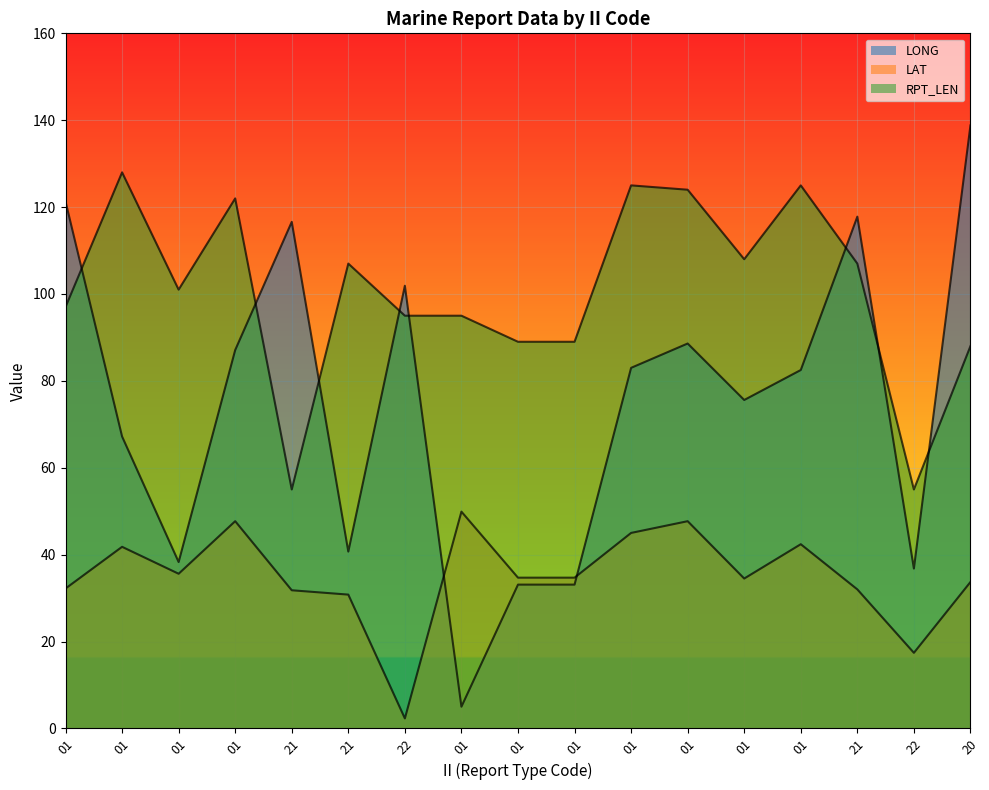

What is the difference between the maximum and second lowest values in the RPT_LEN series?

73.0